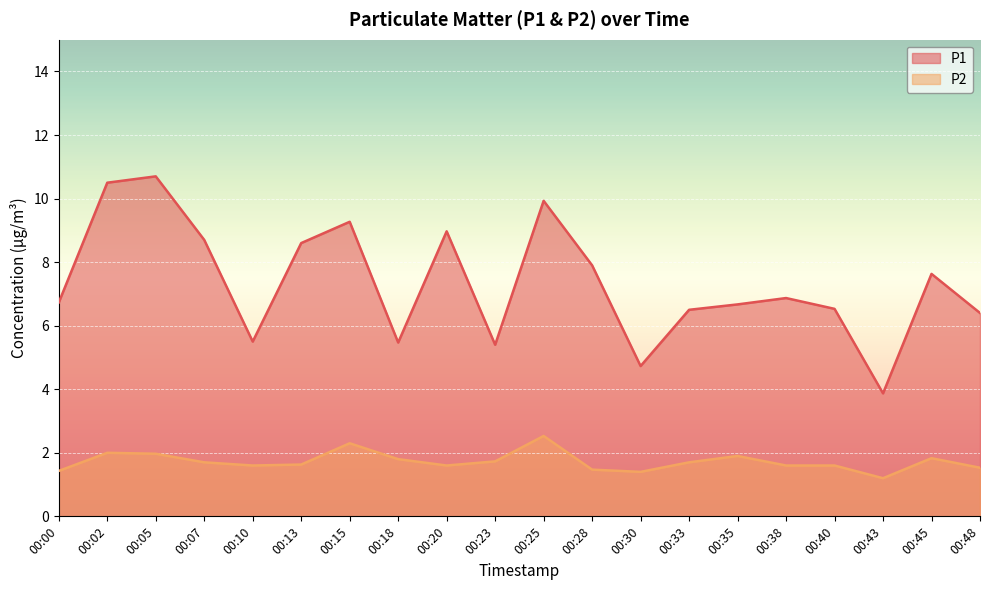

How many data points does each series have?

20